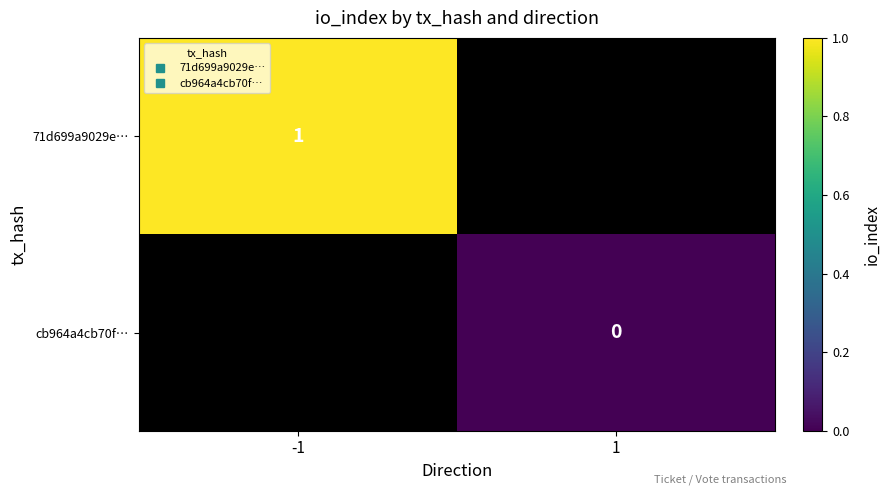

The value of 71d699a9029e… at -1 is 1.8. True or false?

False